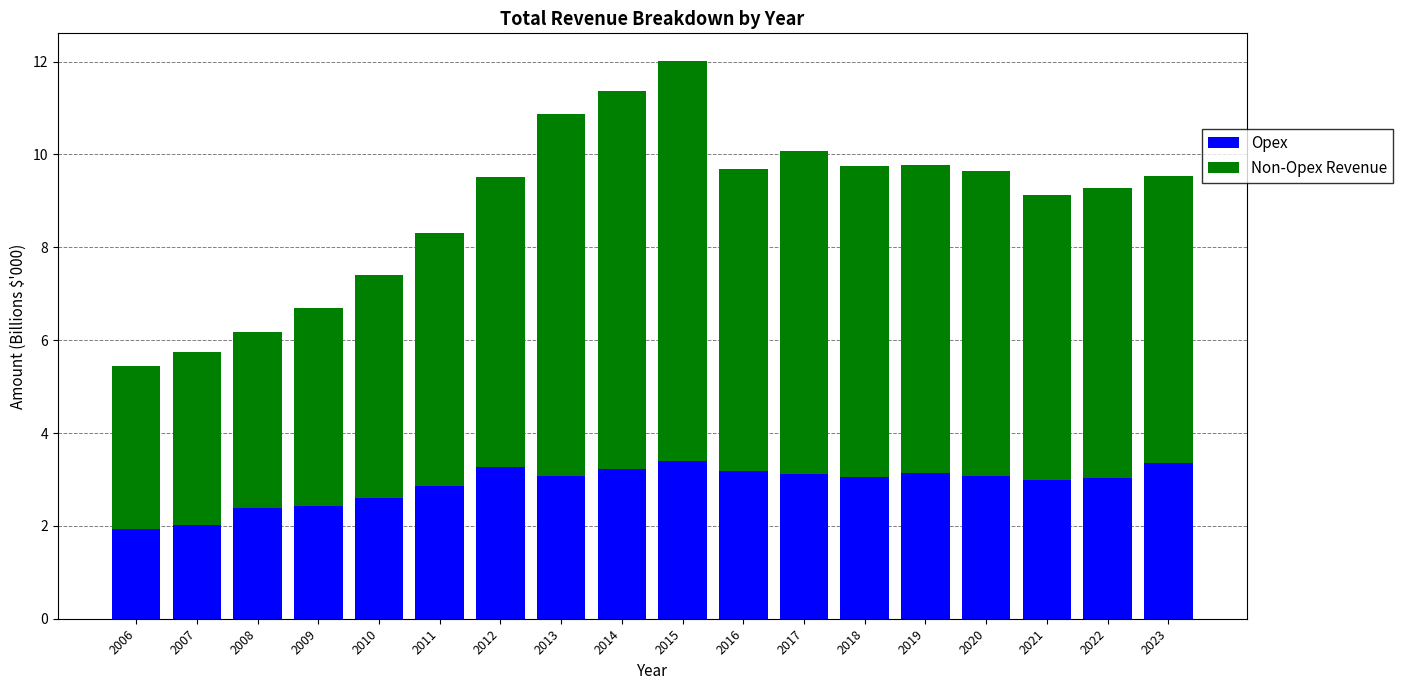

The value of Opex at 2016 is 4.9. True or false?

False